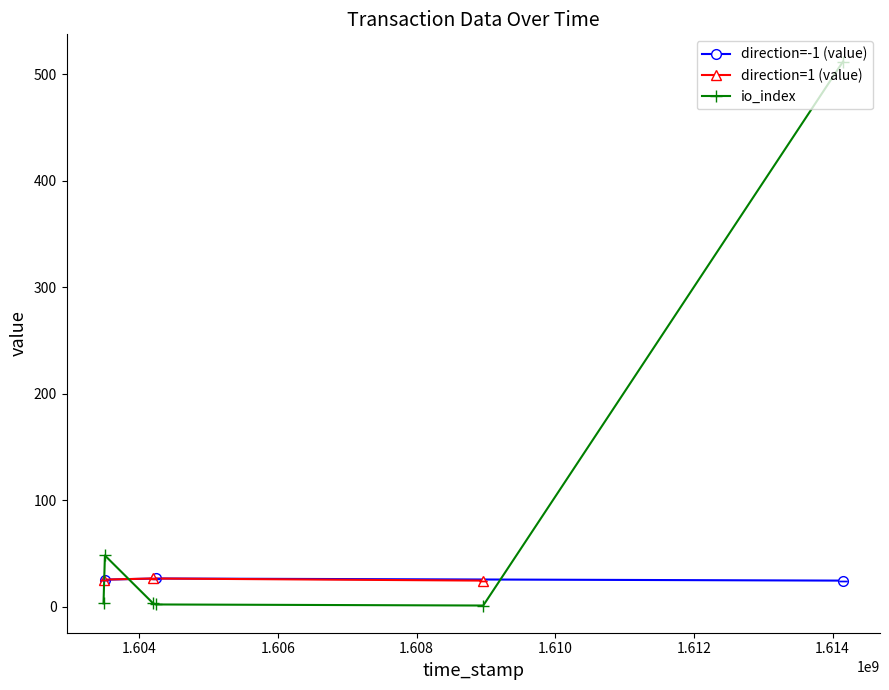

Is it true that io_index equals 2.0 at 1604239796?

True